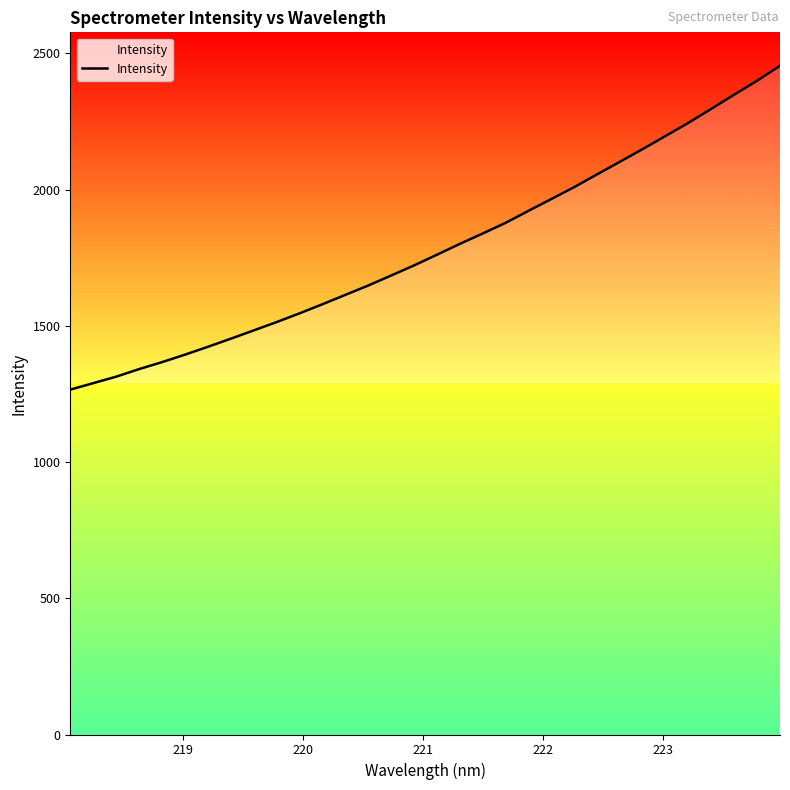

What is the difference between the maximum and minimum values?

1188.7